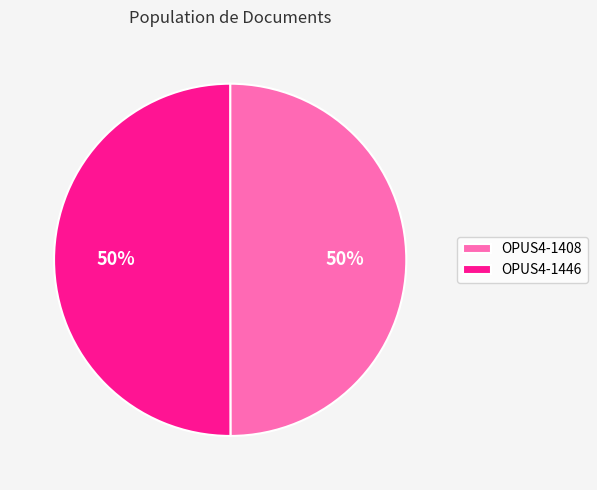

How many slices are in this pie chart?

2